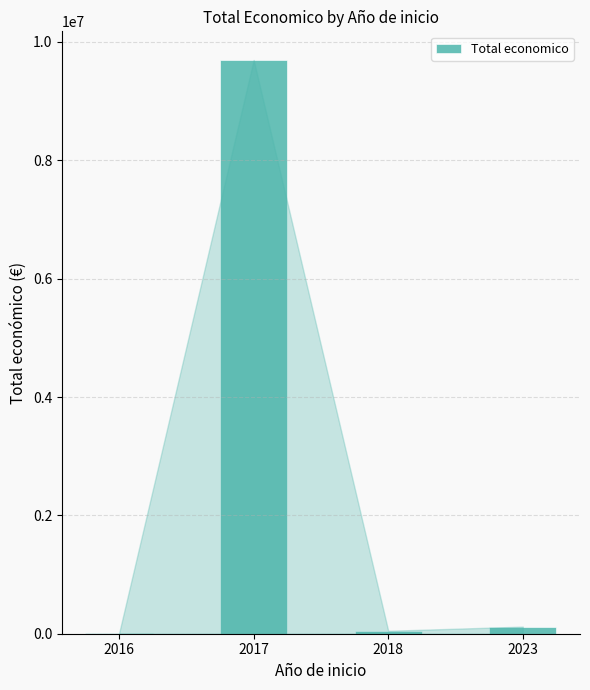

Reading right to left, extract all data points from this chart.

120000	49342	9695285	7980